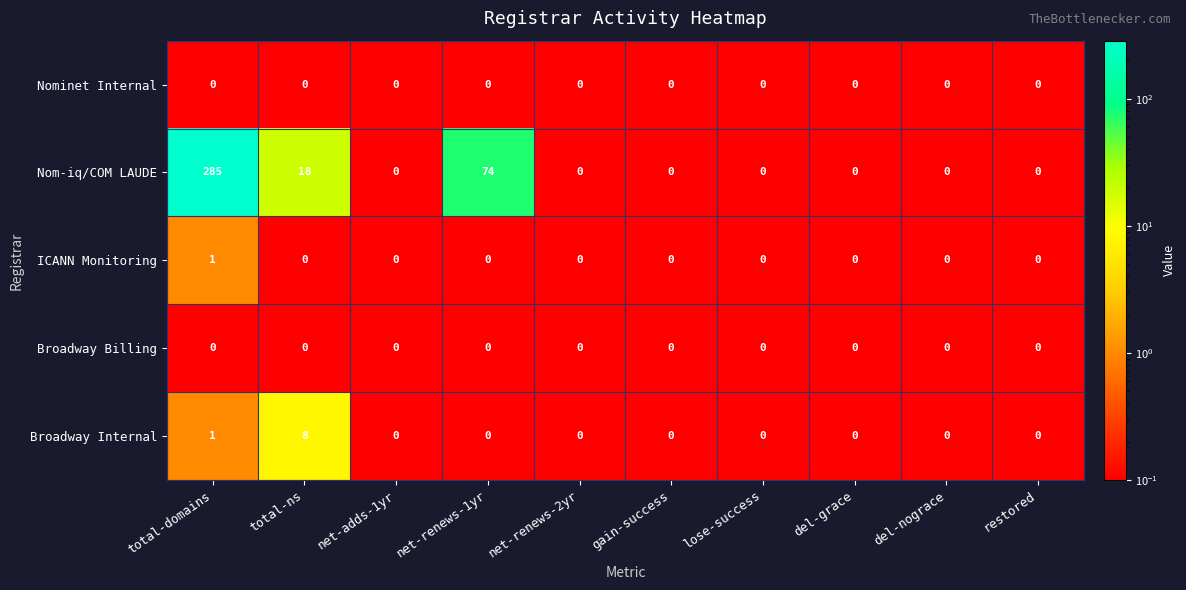

The value of Broadway Internal at lose-success is 0. True or false?

True